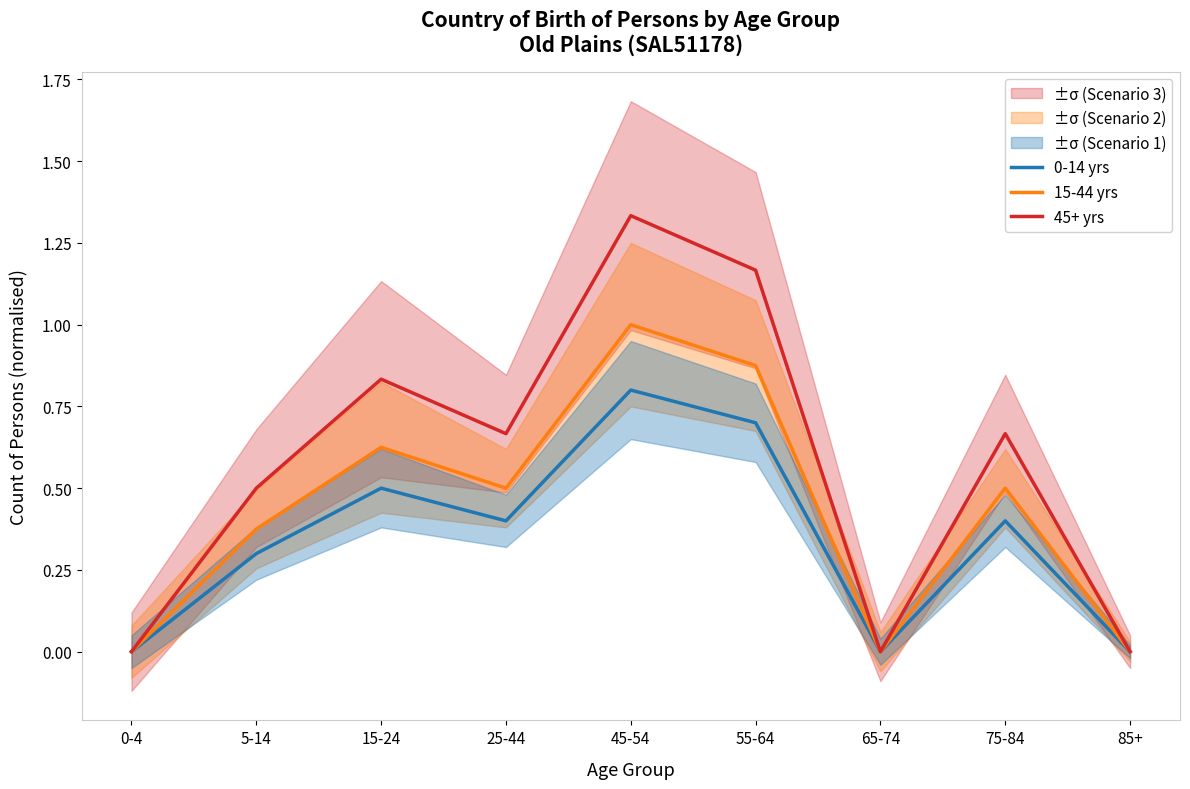

What is the sum of all 0-14 yrs values?

3.1